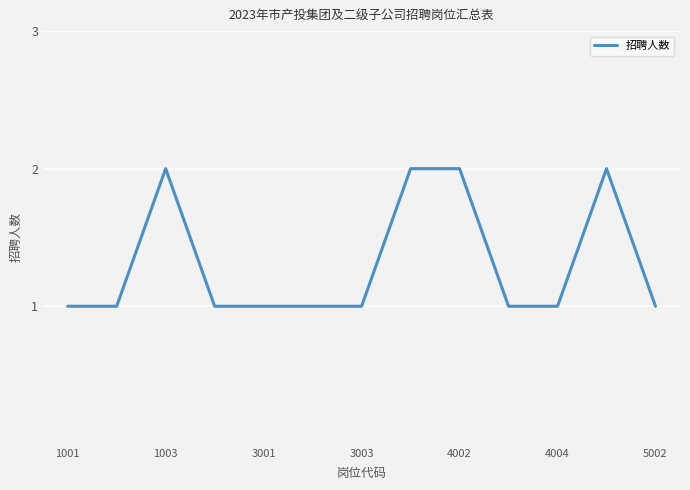

Is this an area chart (filled region under the line)?

No